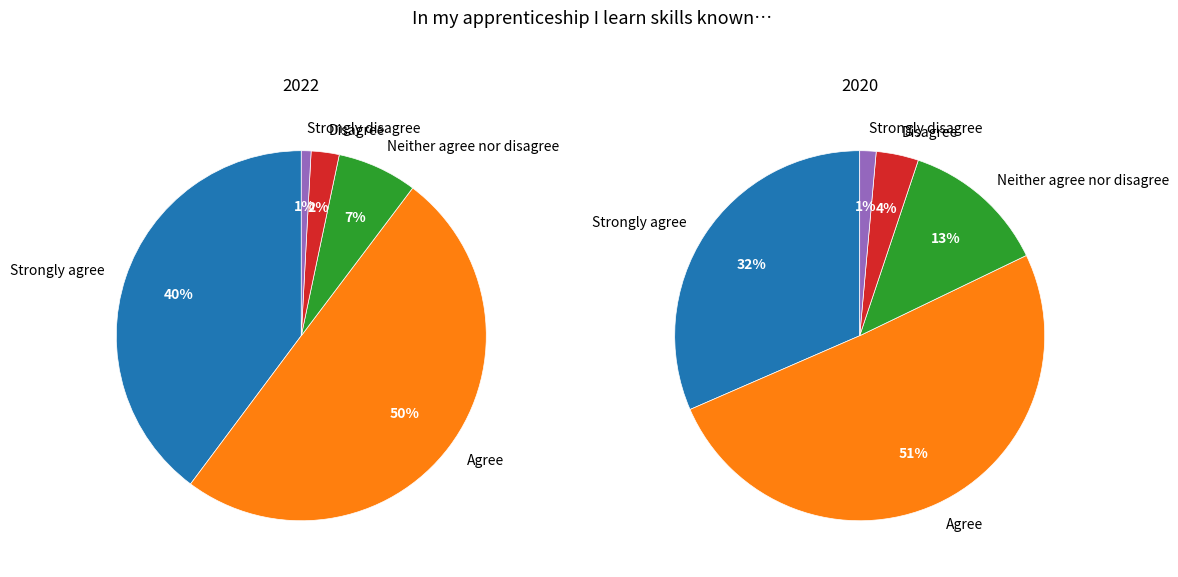

What is the smallest slice in the pie chart?

Strongly disagree